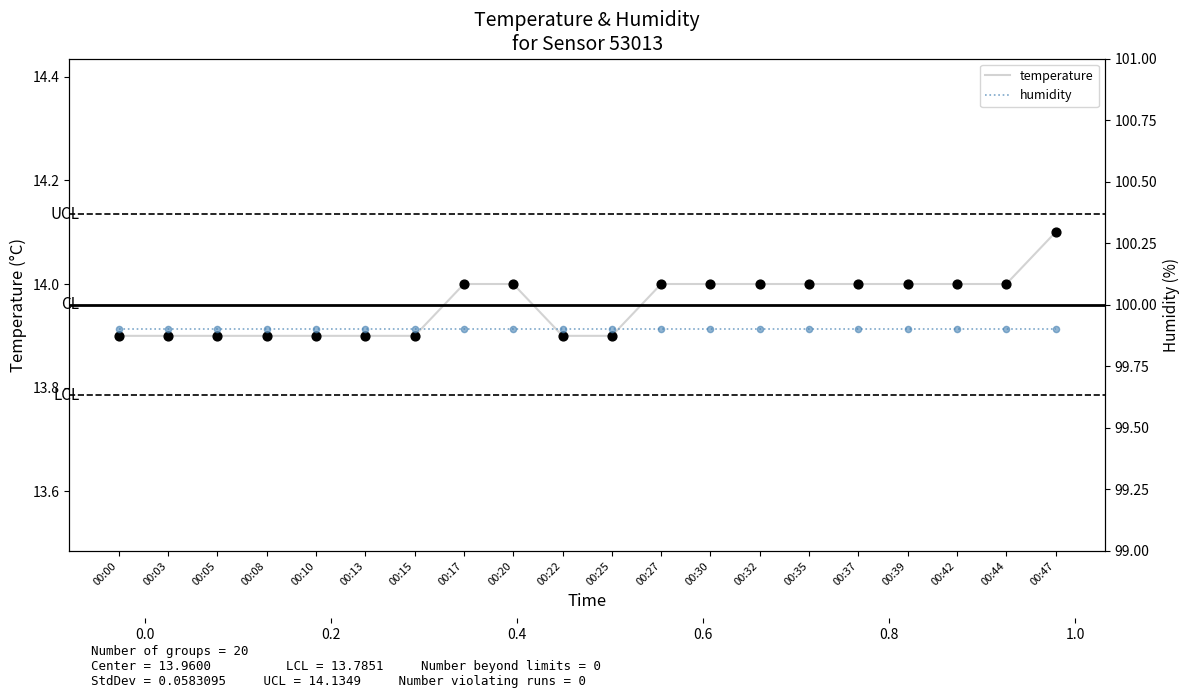

What are all the series names shown in the legend?

temperature, humidity